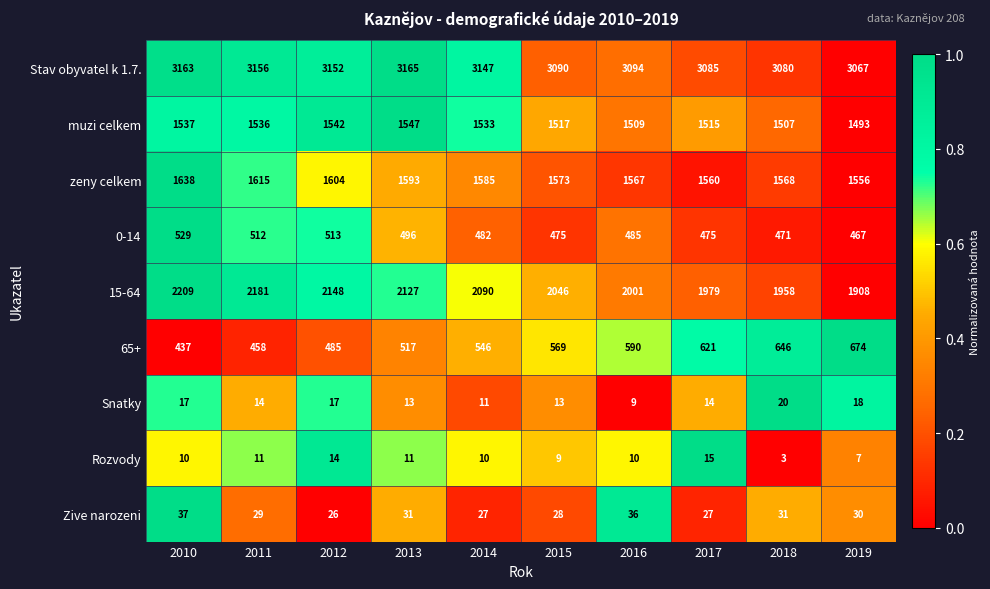

Which label corresponds to the smallest value in the chart?

2018